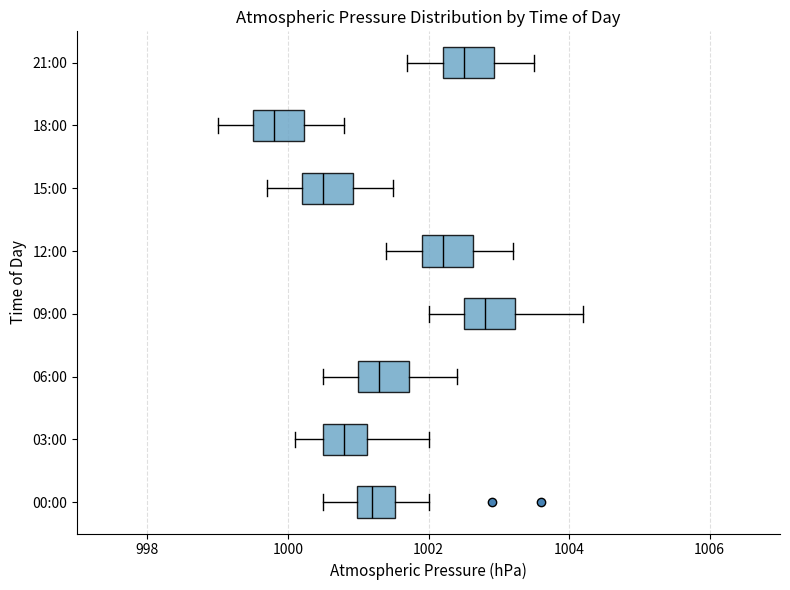

Where is the left edge of the box for 09:00 on the x-axis? The values are not printed on the chart, so give them approximately, as read against the axis.

1002.6